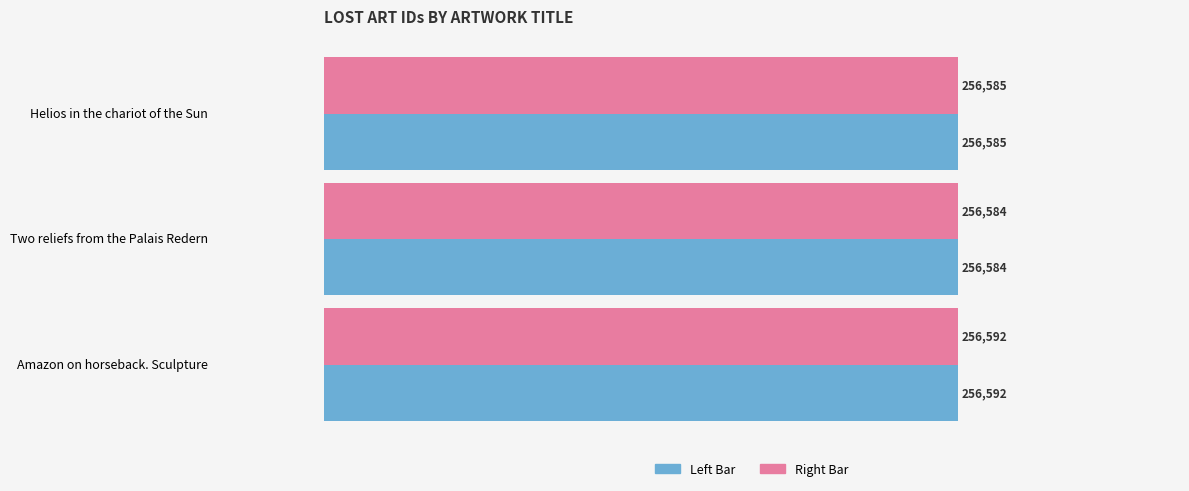

At which category is the sum across all series the highest?

Amazon on horseback. Sculpture